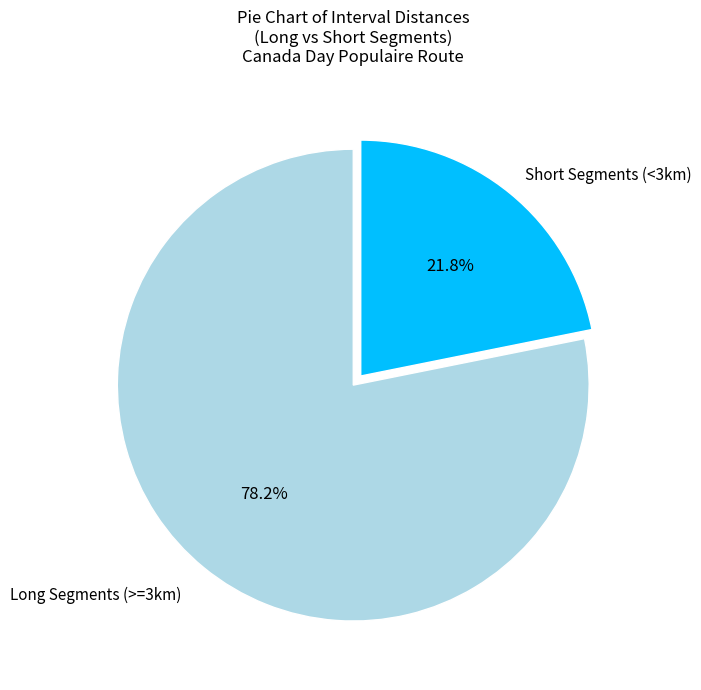

What is the smallest slice in the pie chart?

Short Segments (<3km)